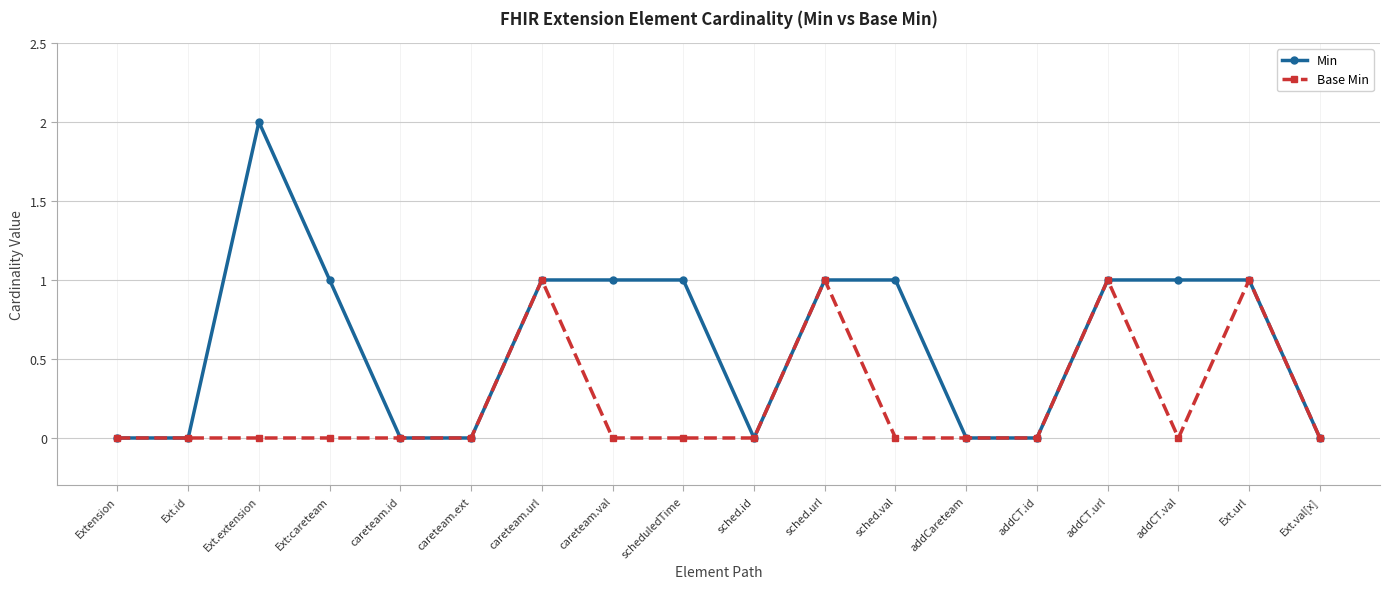

What is the highest value of the Min series?

2